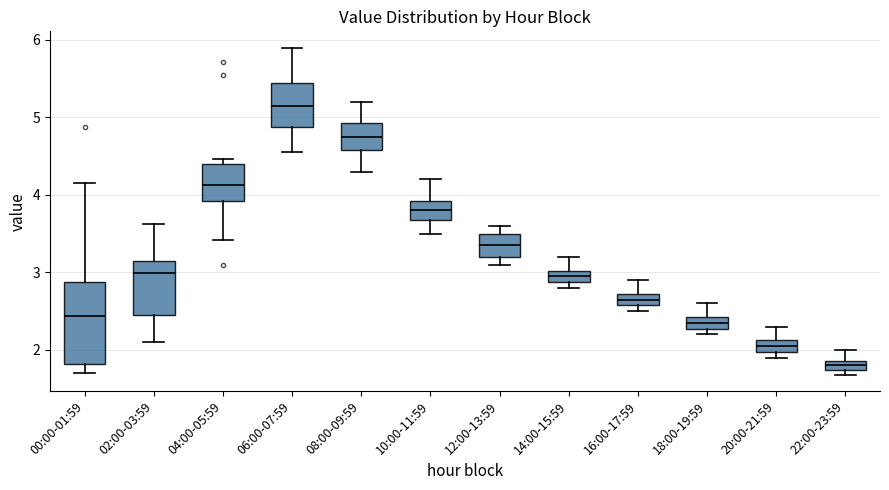

Which box's median line is the highest?

06:00-07:59